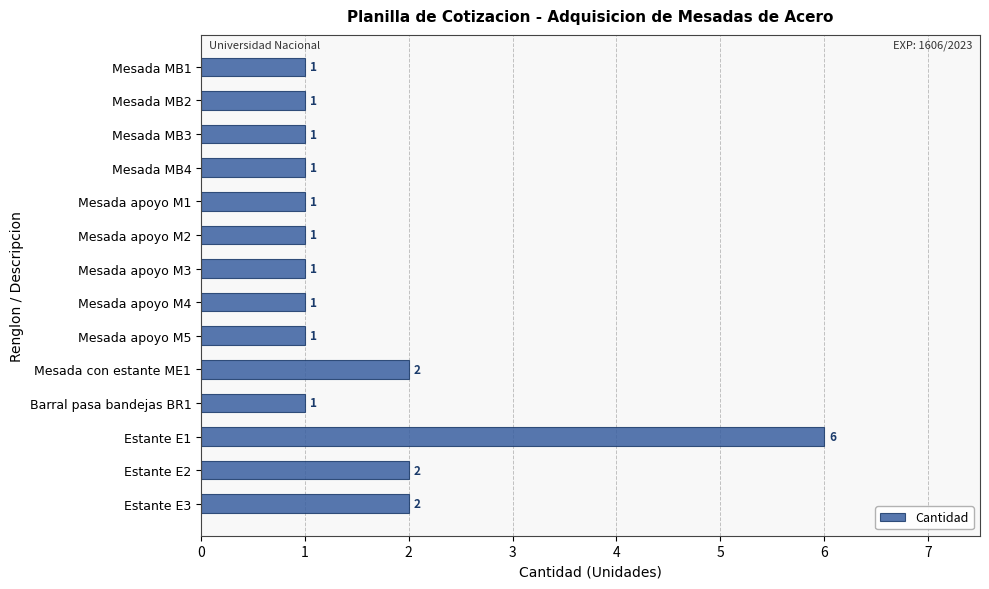

The value at Estante E2 is 2. True or false?

True